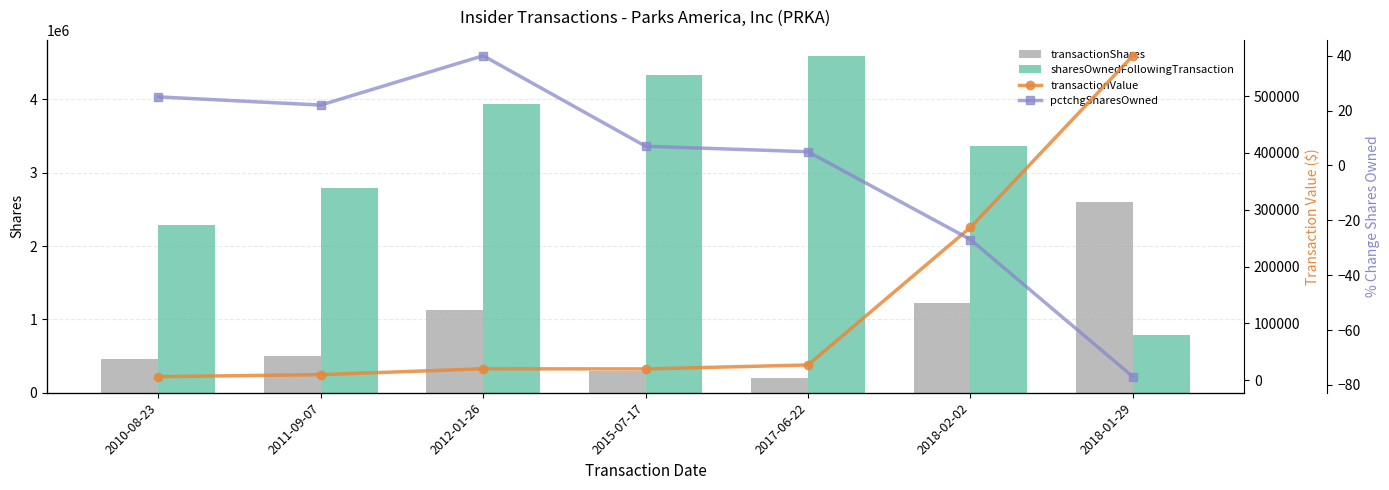

What is the highest value of the transactionShares series?

2595452